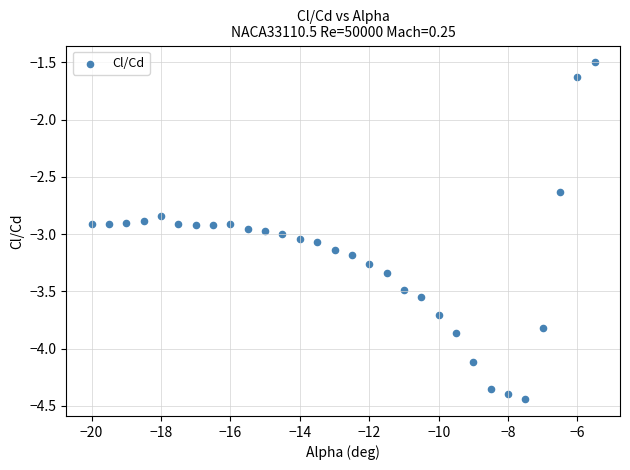

What is the range of Y values (max minus min)?

2.9